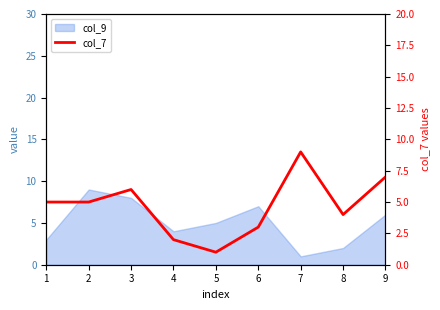

How many points are lower than both their immediate neighbors (excluding endpoints)?

2